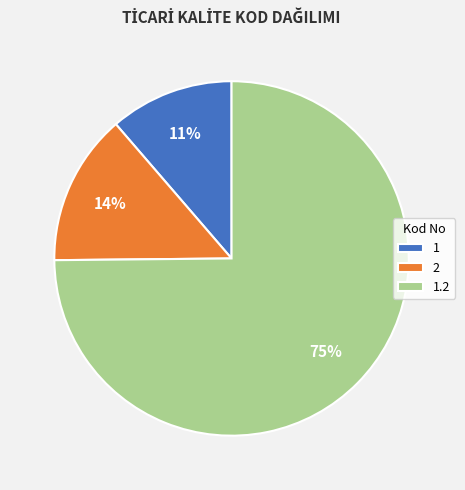

How many segments does this pie chart have?

3